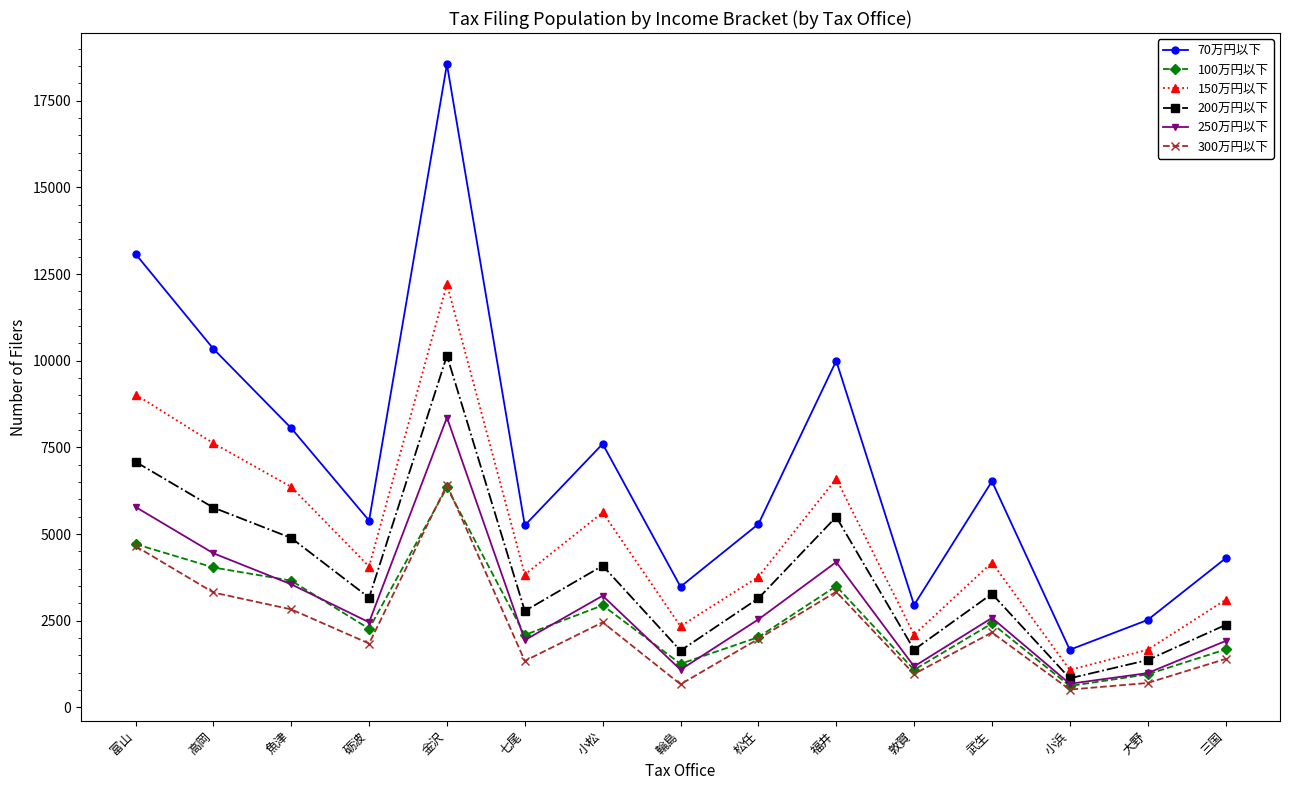

How many data points in 150万円以下 are less than 4065?

7